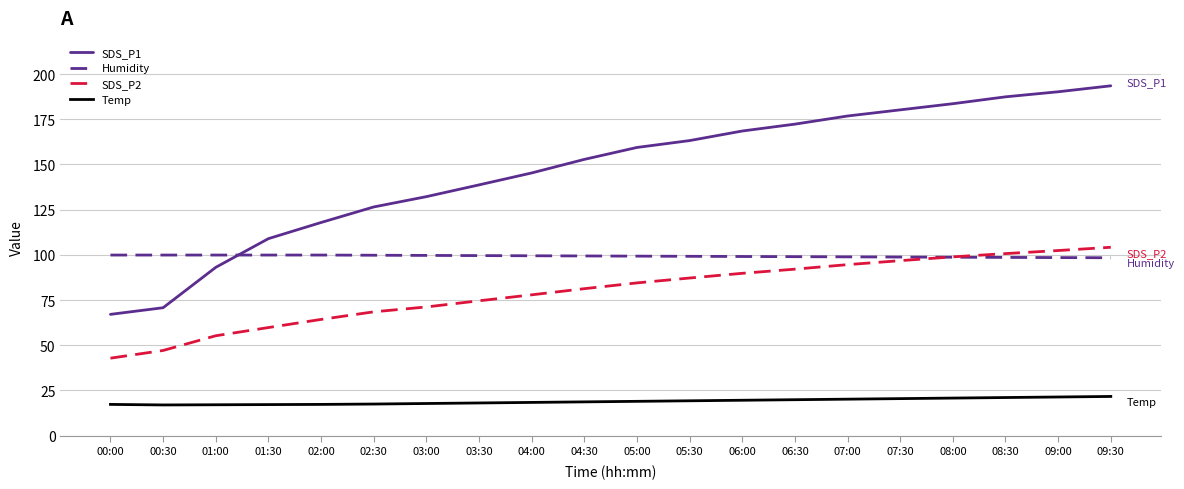

What position from the left is 07:00?

15